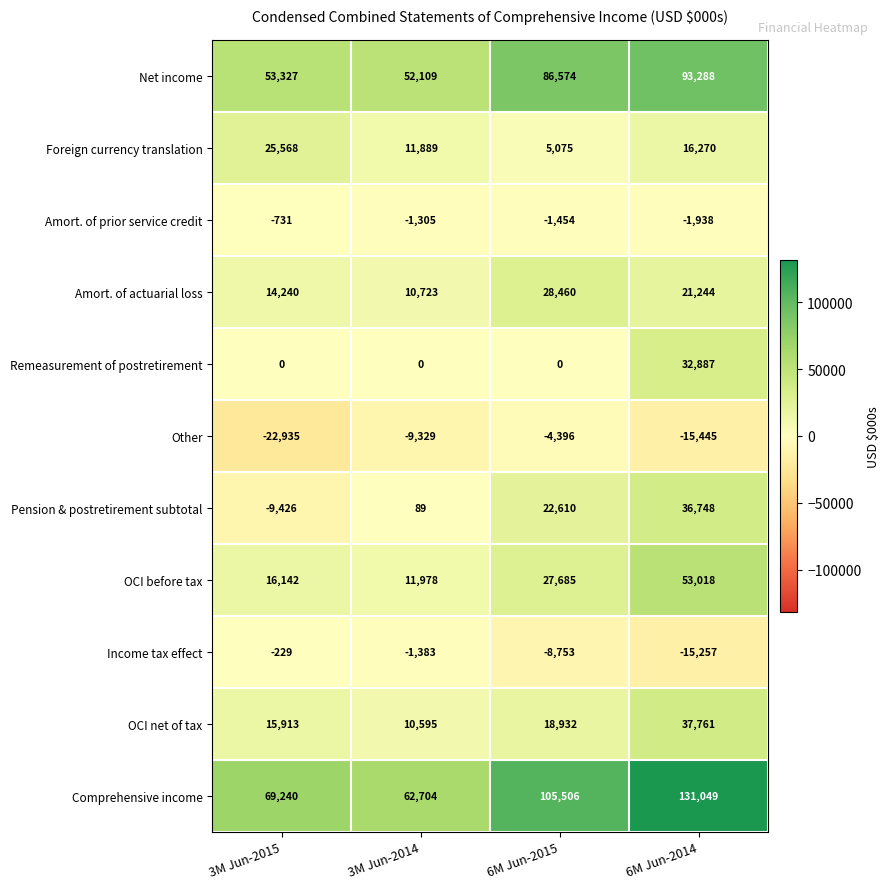

Which series changed the most between 3M Jun-2014 and 6M Jun-2015?

Comprehensive income